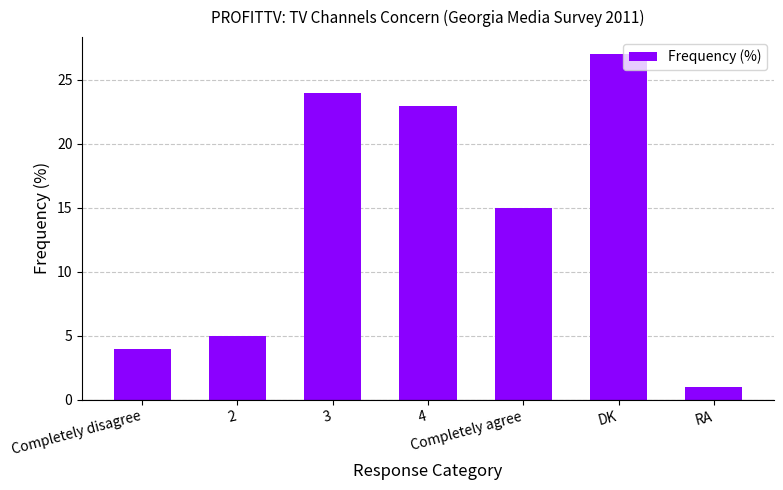

What is the difference between the values at Completely agree and Completely disagree?

11